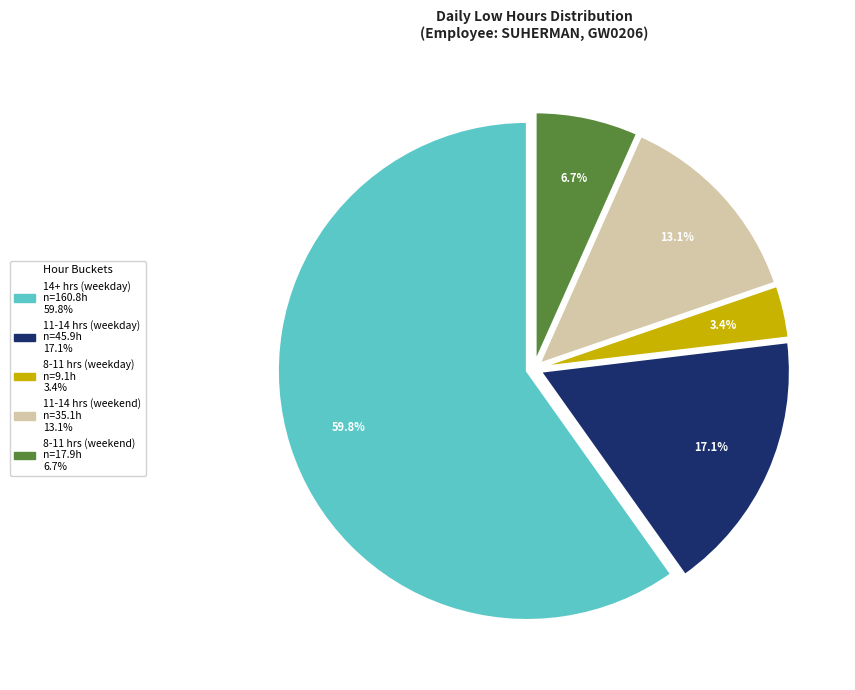

Is there any slice that represents more than half of the pie?

Yes